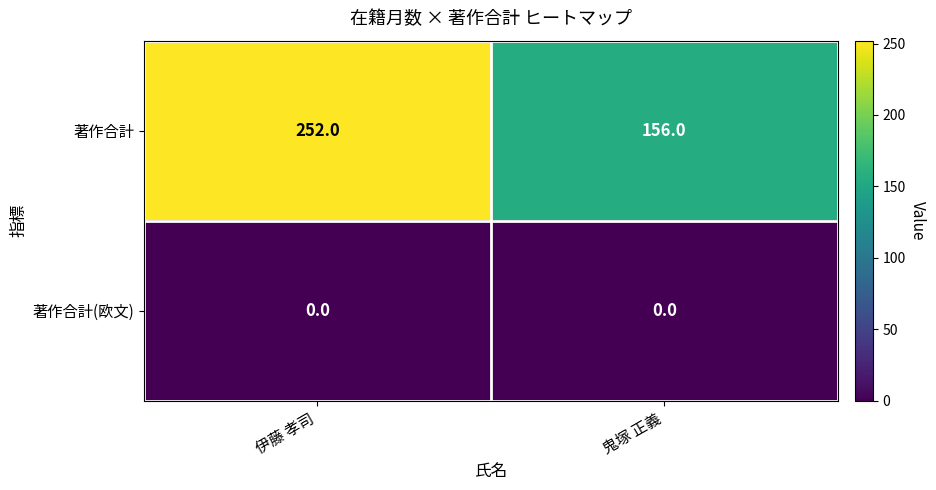

Rank the series at 伊藤 孝司 from highest to lowest value.

著作合計, 著作合計(欧文)